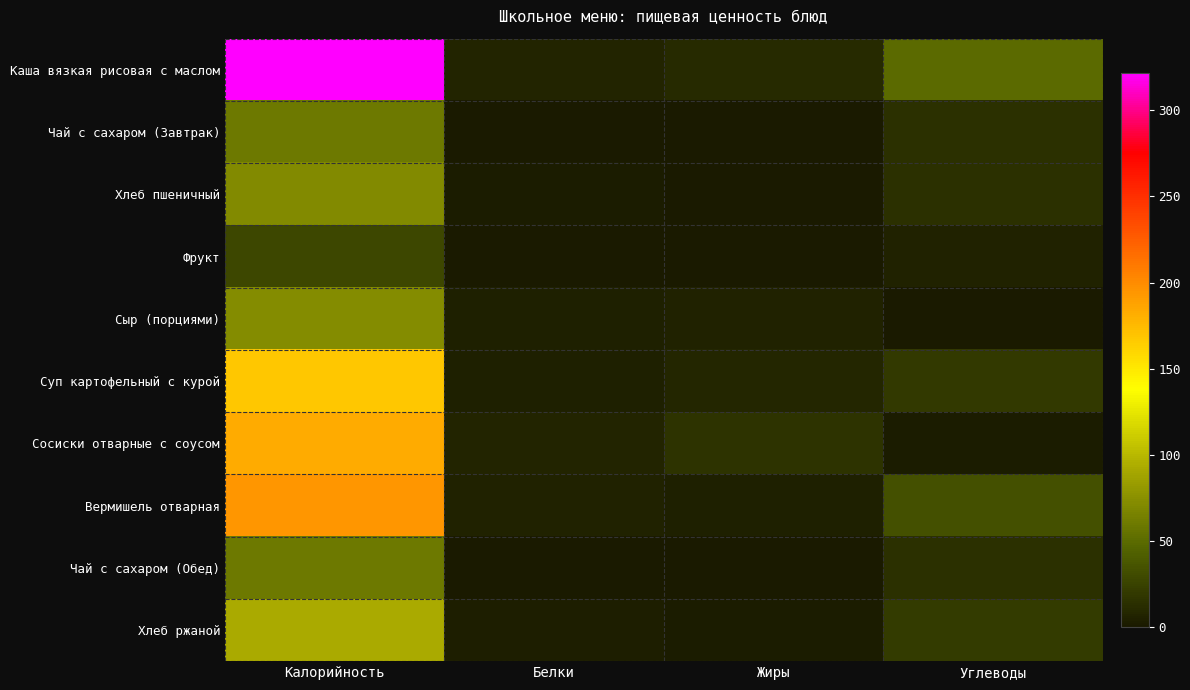

How many data points does each series have?

4